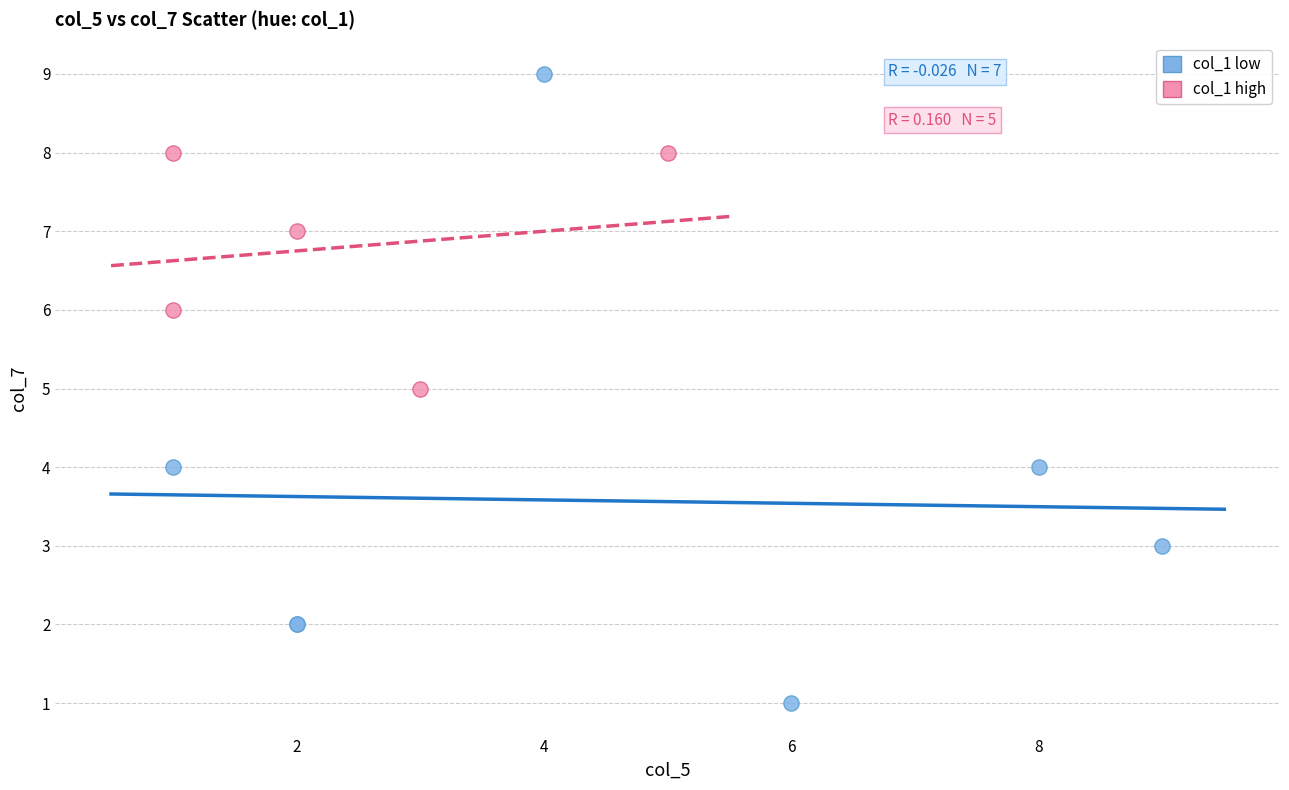

Which series reaches the maximum Y coordinate?

col_1 low